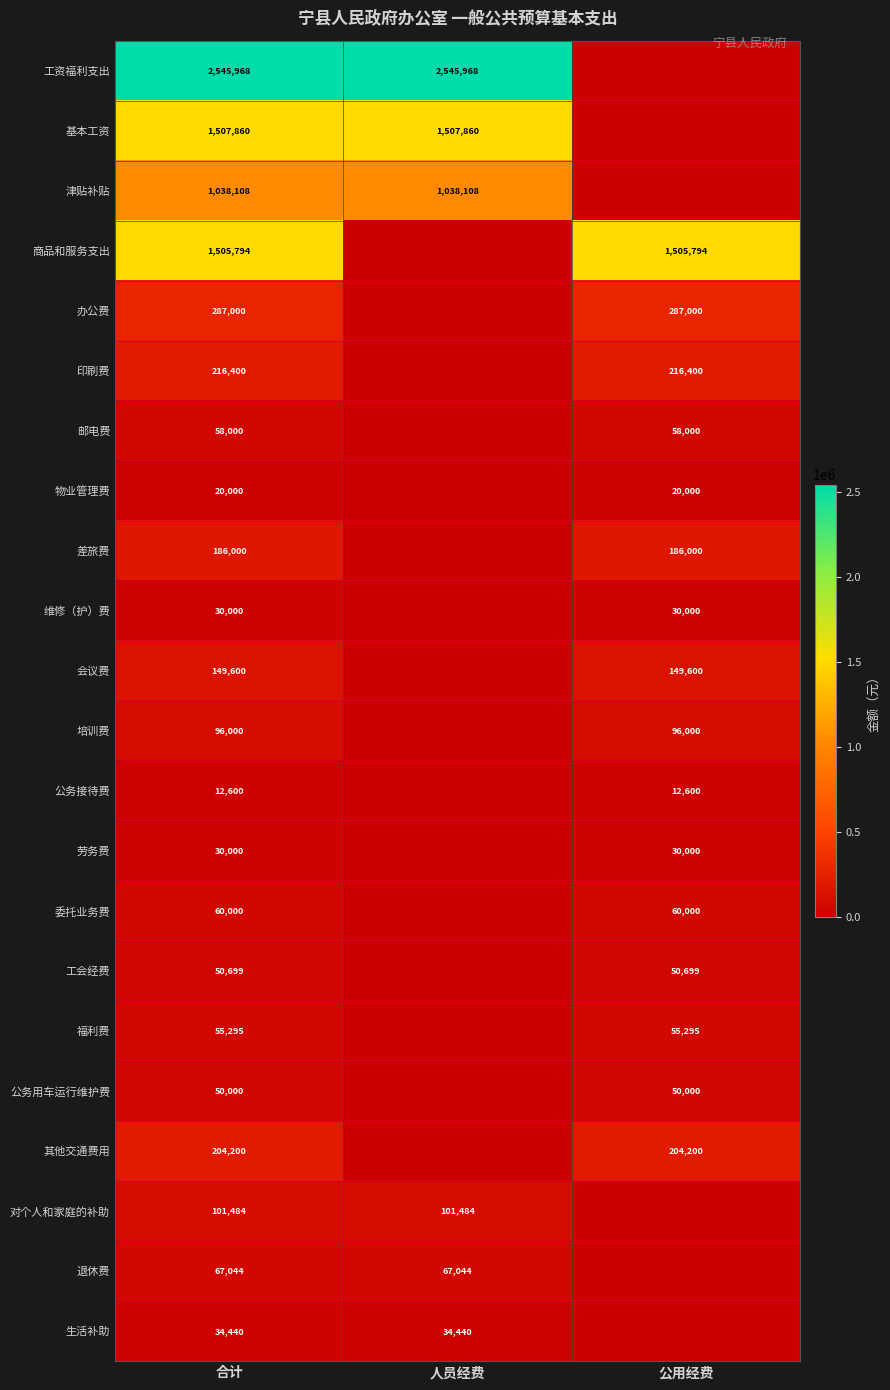

Between 合计 and 人员经费, which is larger?

合计